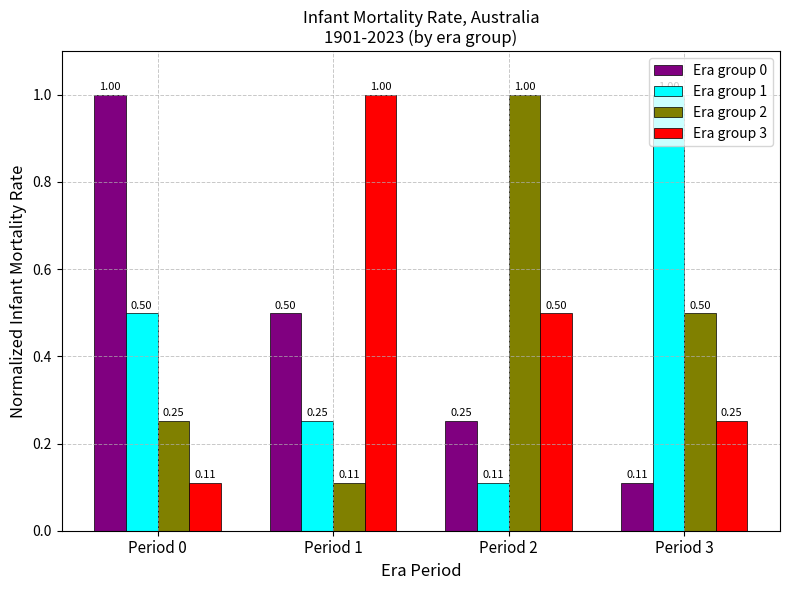

At Period 3, list the series in order from largest to smallest.

Era group 1, Era group 2, Era group 3, Era group 0